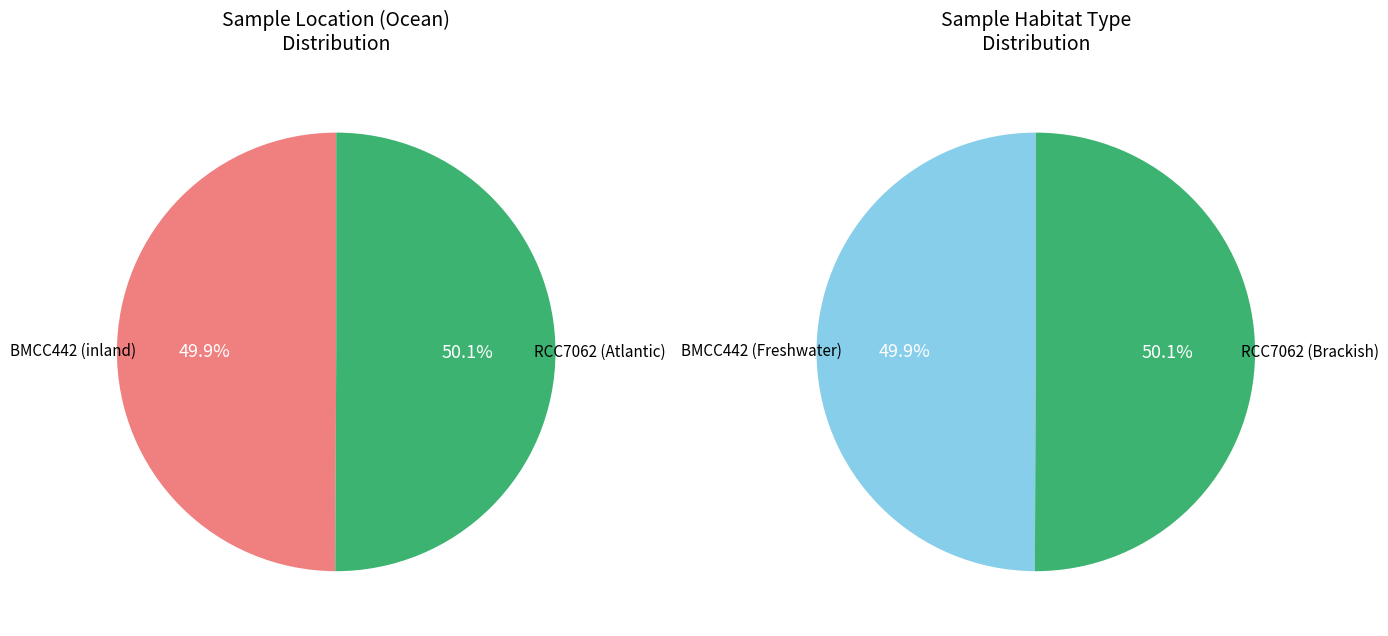

What is the change in value from BMCC442 to RCC7062?

+398